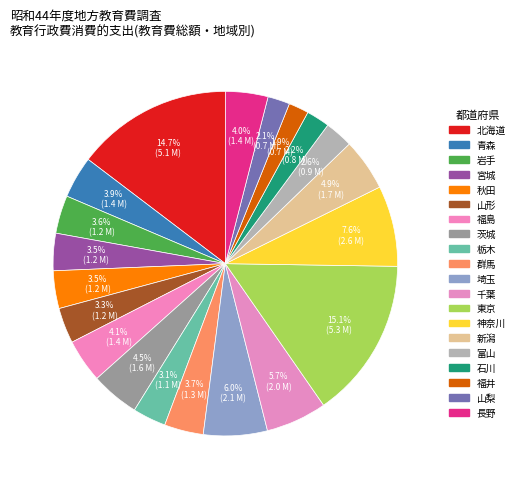

Does any single category account for the majority?

No